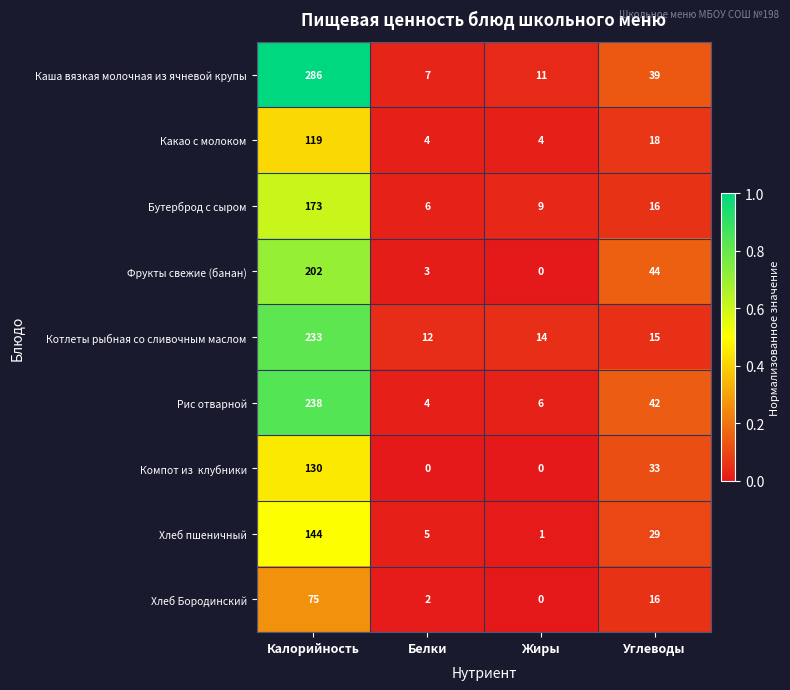

Which series has the widest spread of values?

Каша вязкая молочная из ячневой крупы